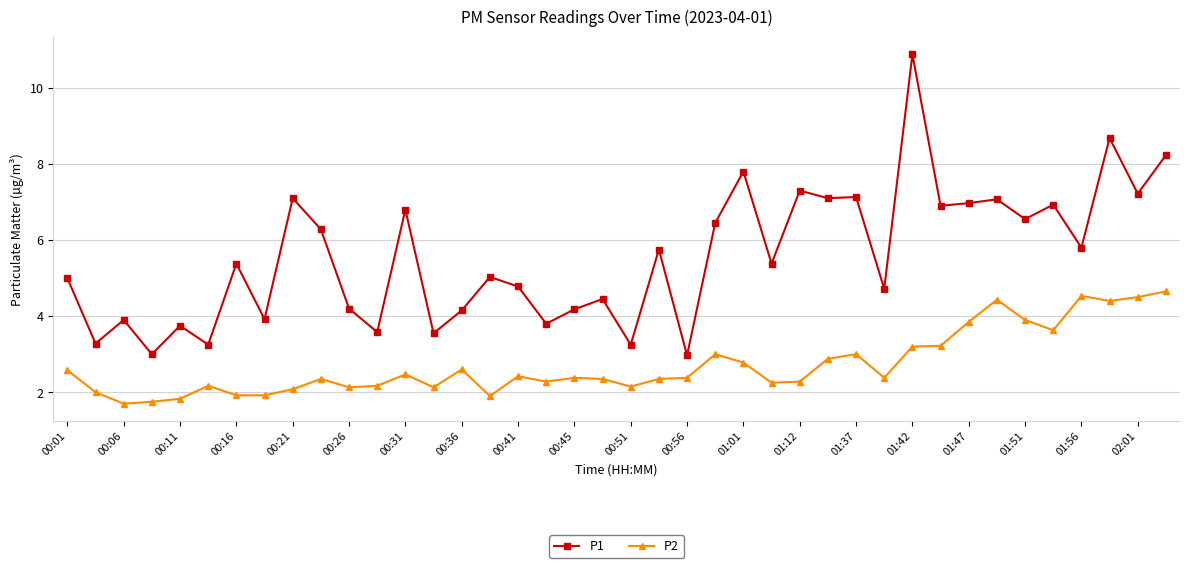

True or false: P1 and P2 intersect in this chart.

False